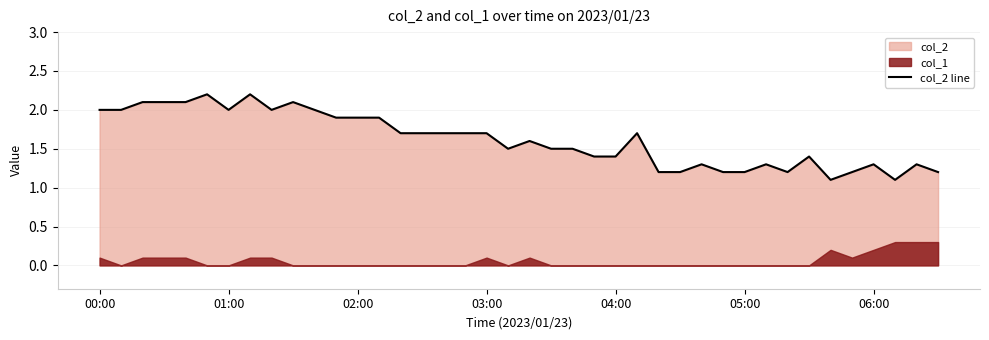

What is the difference between the second highest and minimum values?

1.1